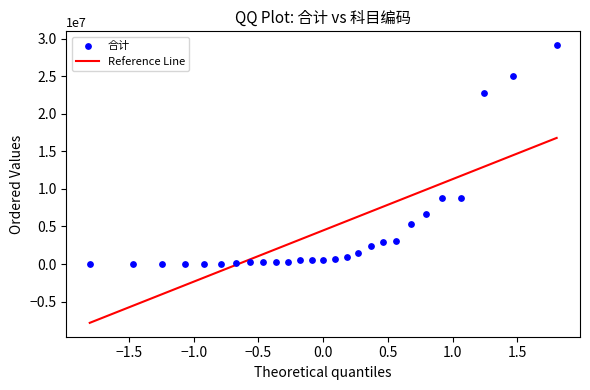

What is the range of Y values (max minus min)?

29087043.0